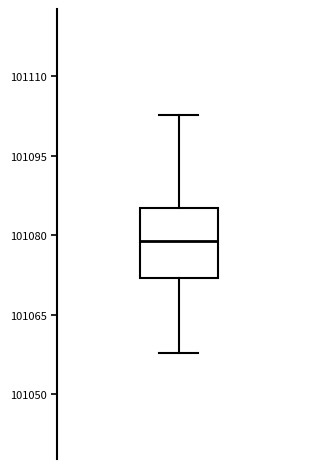

Where does the lower whisker of the box end on the y-axis? The values are not printed on the chart, so give them approximately, as read against the axis.

101058